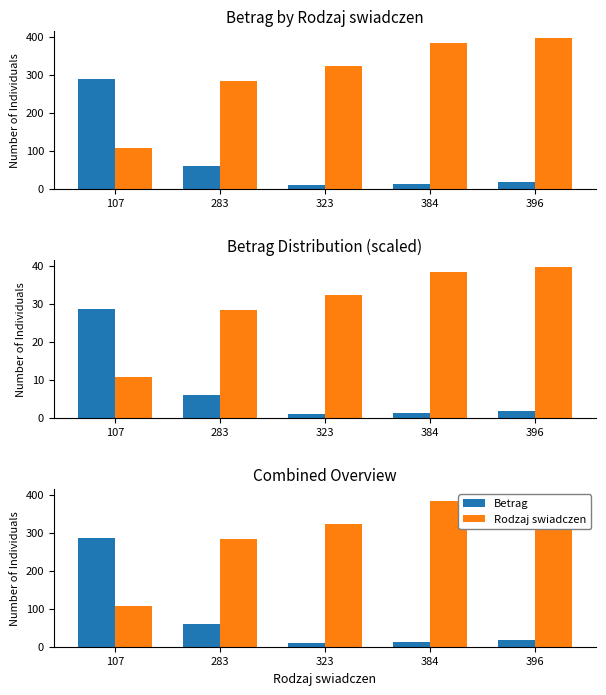

What are all the series names shown in the legend?

Betrag, Rodzaj swiadczen